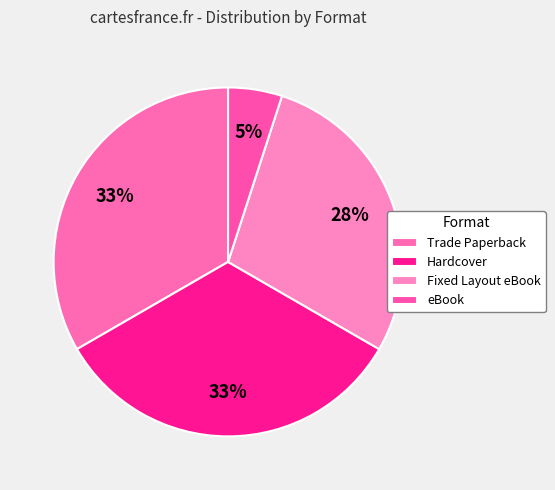

True or false: Hardcover accounts for 20% of the total.

False